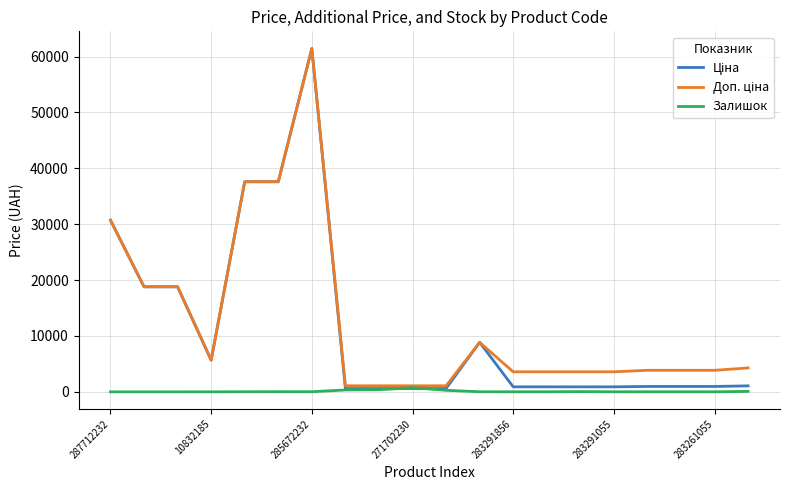

Which category has the highest value across all series?

285672232